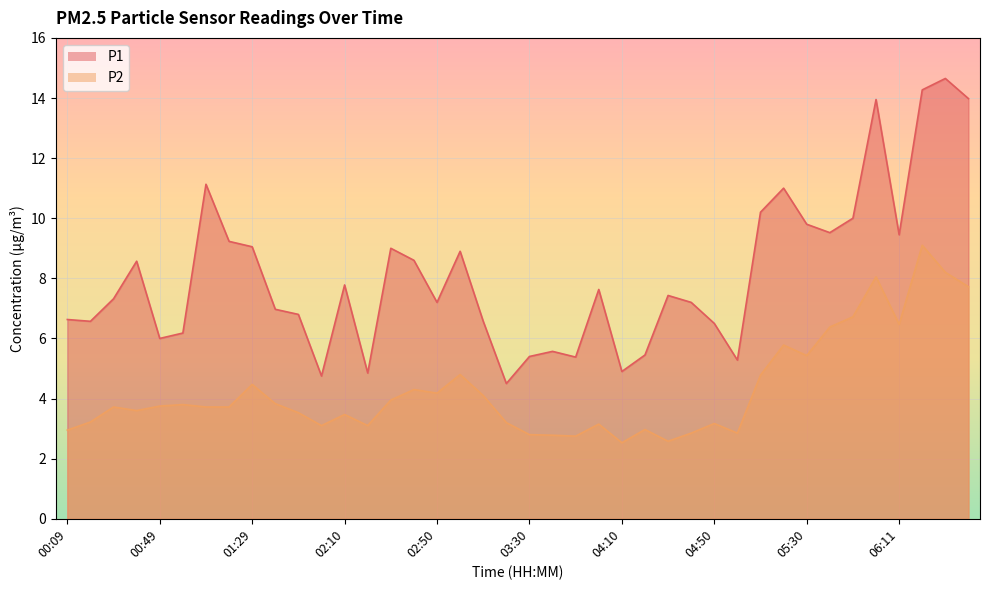

What is the value of the P2 point at the 39th from the left?

8.2